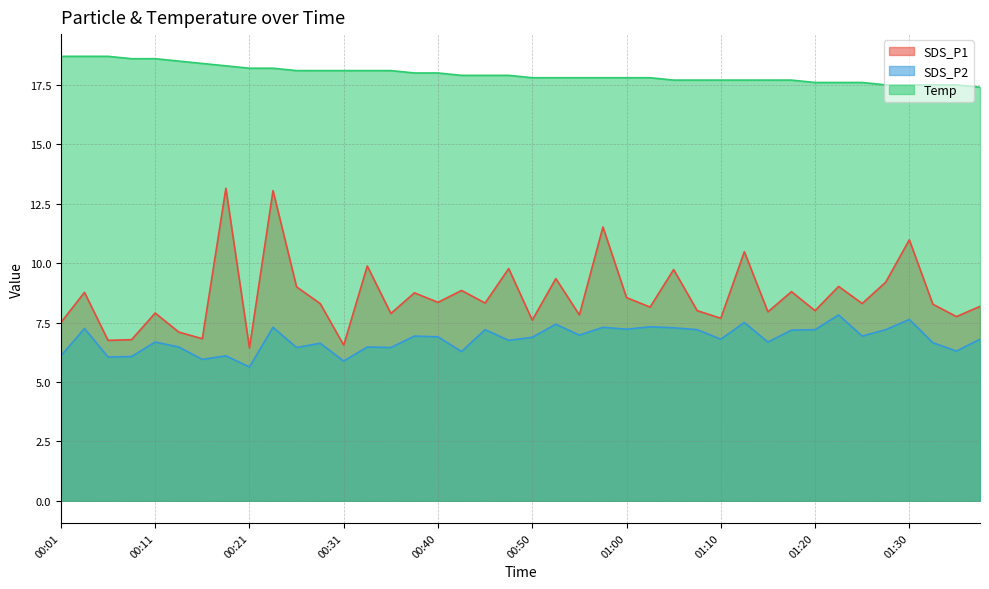

Reading left to right, what are all the values shown in this chart?

SDS_P1: 00:01=7.5	00:04=8.8	00:06=6.8	00:09=6.8	00:11=7.9	00:14=7.1	00:16=6.8	00:18=13.2	00:21=6.4	00:23=13.1	00:26=9.0	00:28=8.3	00:31=6.5	00:33=9.9	00:36=7.9	00:38=8.8	00:40=8.3	00:43=8.8	00:45=8.3	00:48=9.8	00:50=7.6	00:53=9.3	00:55=7.8	00:57=11.5	01:00=8.6	01:02=8.2	01:05=9.7	01:07=8.0	01:10=7.7	01:12=10.5	01:15=8.0	01:17=8.8	01:20=8.0	01:22=9.0	01:25=8.3	01:27=9.2	01:30=11.0	01:32=8.3	01:35=7.8	01:37=8.2
SDS_P2: 00:01=6.1	00:04=7.2	00:06=6.0	00:09=6.1	00:11=6.7	00:14=6.5	00:16=6.0	00:18=6.1	00:21=5.6	00:23=7.3	00:26=6.5	00:28=6.6	00:31=5.9	00:33=6.5	00:36=6.5	00:38=6.9	00:40=6.9	00:43=6.3	00:45=7.2	00:48=6.8	00:50=6.9	00:53=7.4	00:55=7.0	00:57=7.3	01:00=7.2	01:02=7.3	01:05=7.3	01:07=7.2	01:10=6.8	01:12=7.5	01:15=6.7	01:17=7.2	01:20=7.2	01:22=7.8	01:25=6.9	01:27=7.2	01:30=7.6	01:32=6.7	01:35=6.3	01:37=6.8
Temp: 00:01=18.7	00:04=18.7	00:06=18.7	00:09=18.6	00:11=18.6	00:14=18.5	00:16=18.4	00:18=18.3	00:21=18.2	00:23=18.2	00:26=18.1	00:28=18.1	00:31=18.1	00:33=18.1	00:36=18.1	00:38=18.0	00:40=18.0	00:43=17.9	00:45=17.9	00:48=17.9	00:50=17.8	00:53=17.8	00:55=17.8	00:57=17.8	01:00=17.8	01:02=17.8	01:05=17.7	01:07=17.7	01:10=17.7	01:12=17.7	01:15=17.7	01:17=17.7	01:20=17.6	01:22=17.6	01:25=17.6	01:27=17.5	01:30=17.5	01:32=17.5	01:35=17.5	01:37=17.4